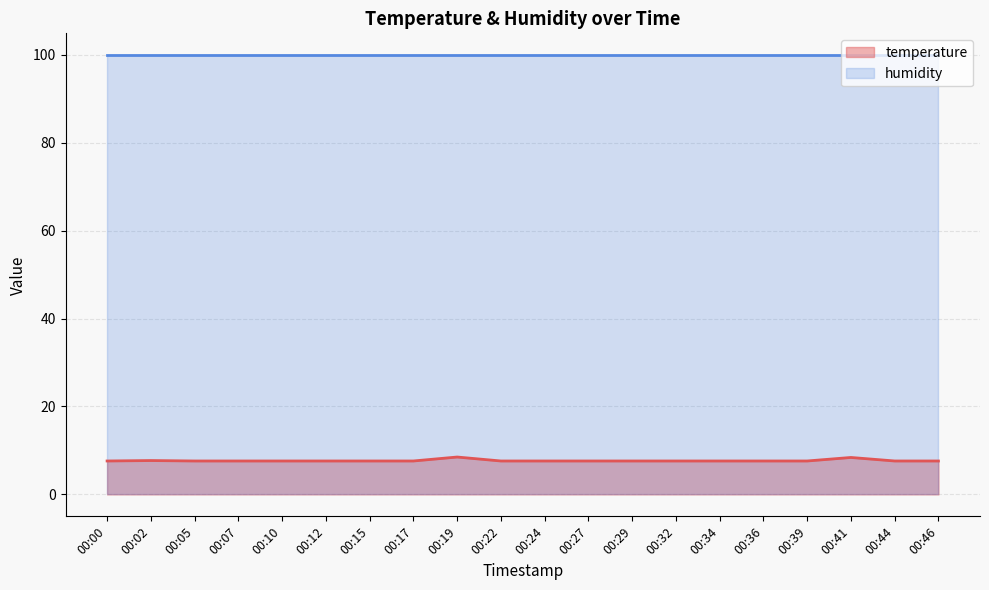

How many interior local peaks (higher than both neighbors) does the data have?

3